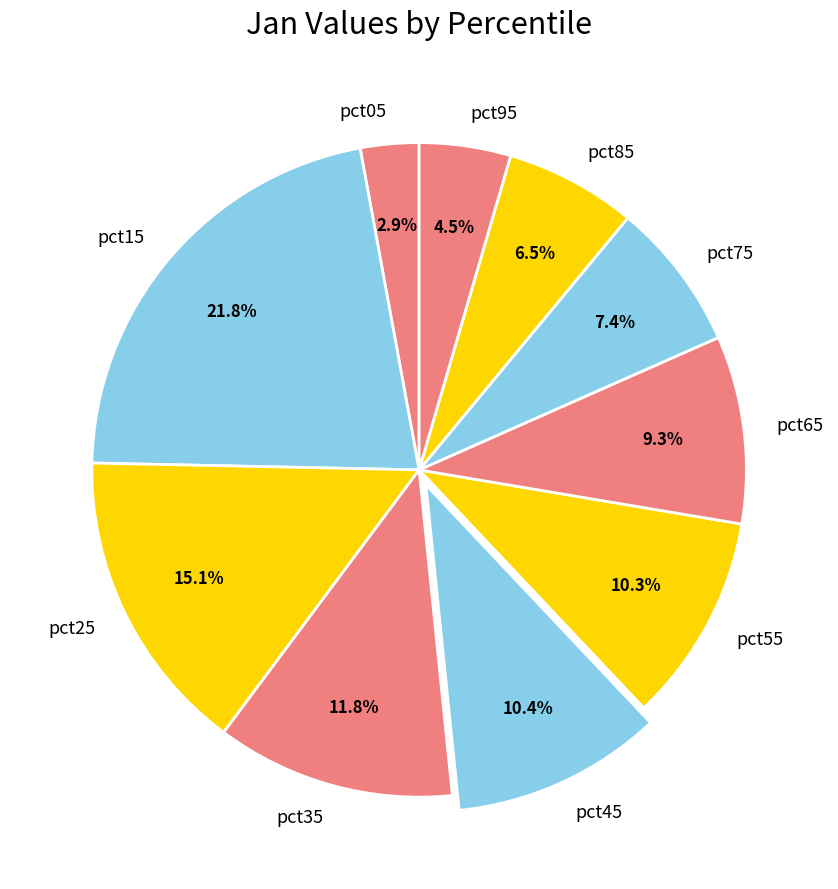

Which category has the smallest portion of the pie?

pct05